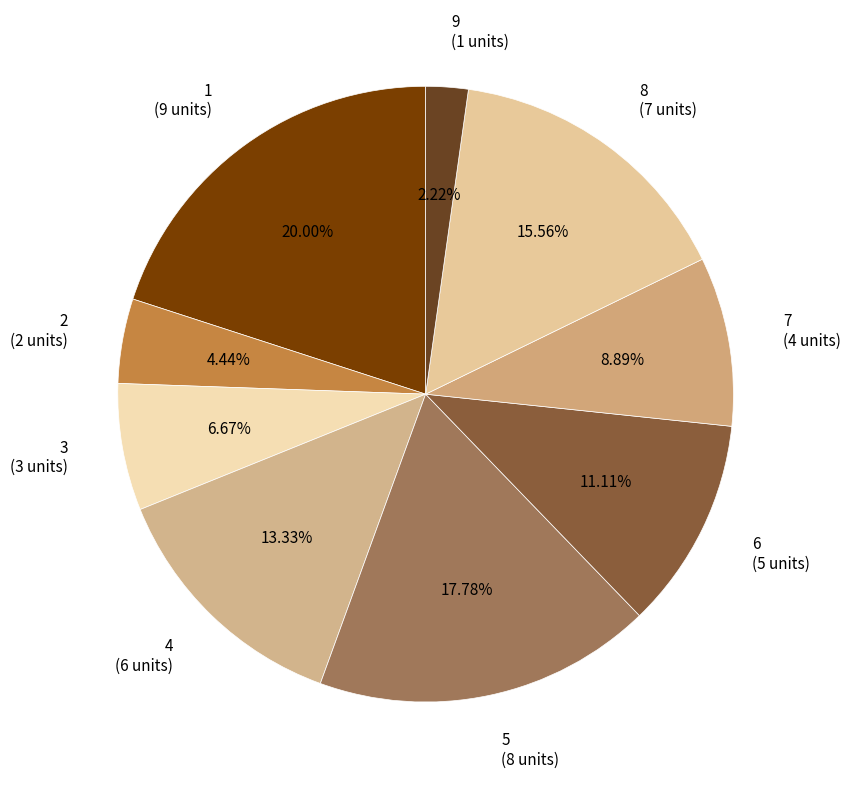

What is the largest slice in the pie chart?

1